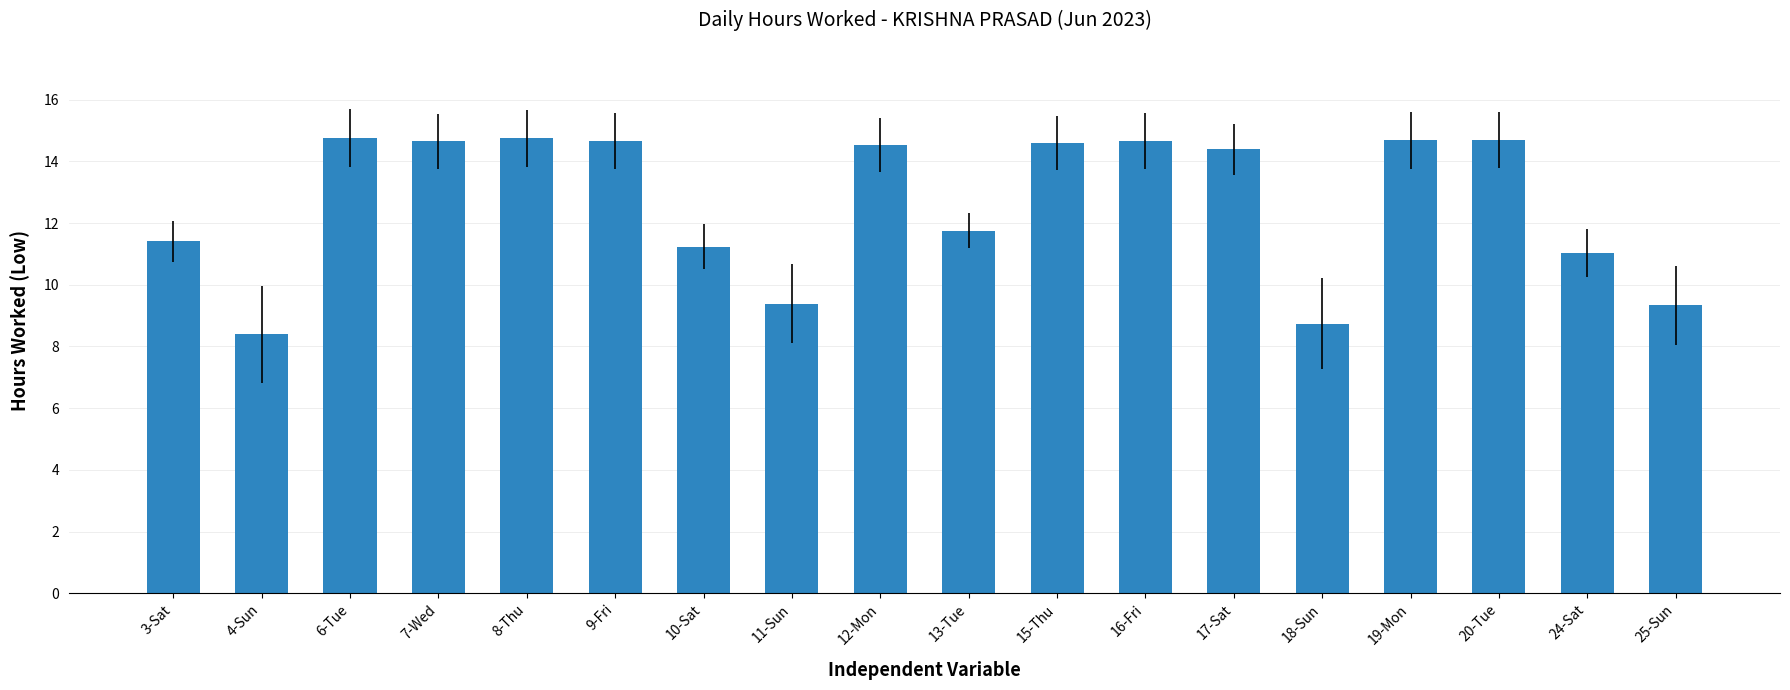

What is the difference between the maximum and minimum values?

6.4